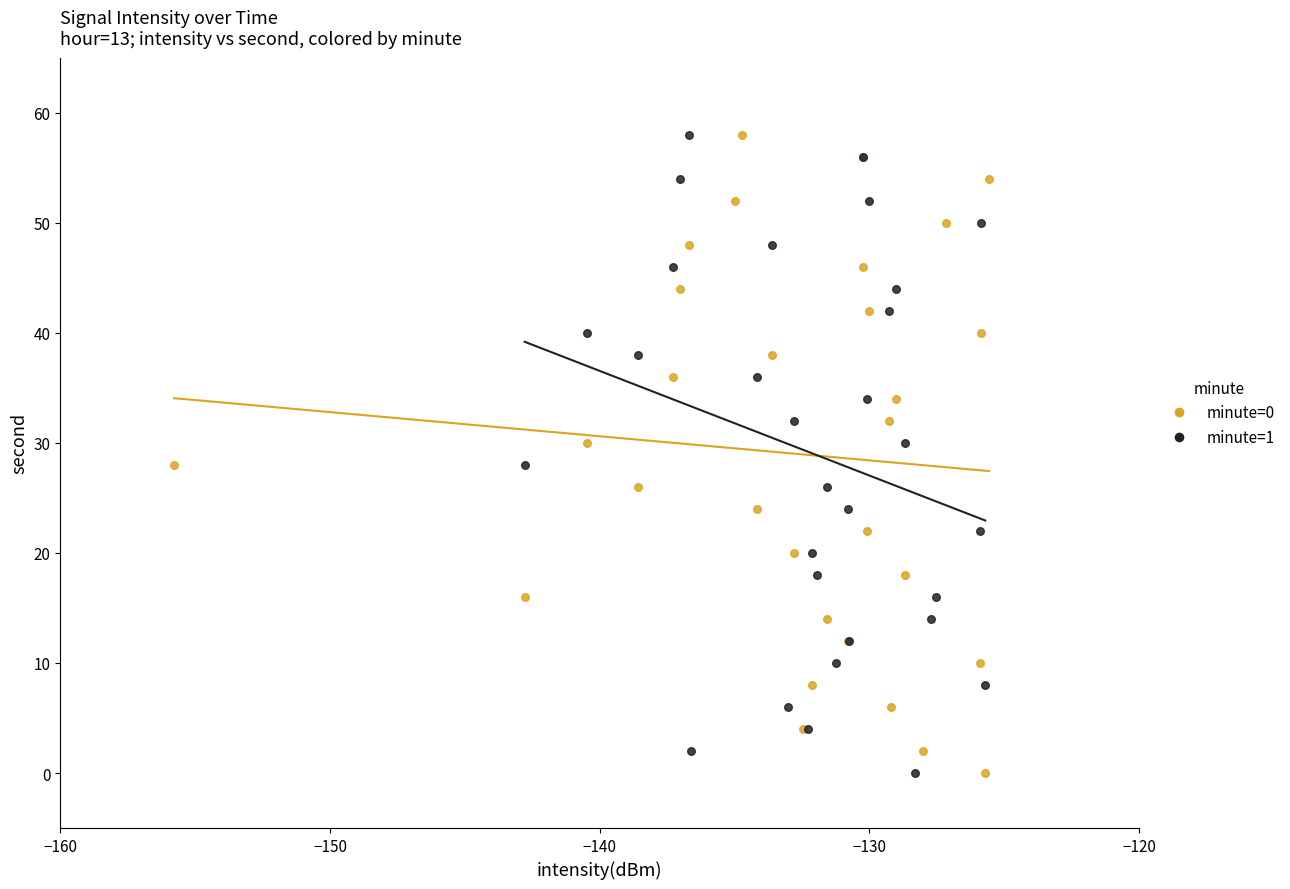

What are all the series names shown in the legend?

minute=0, minute=1